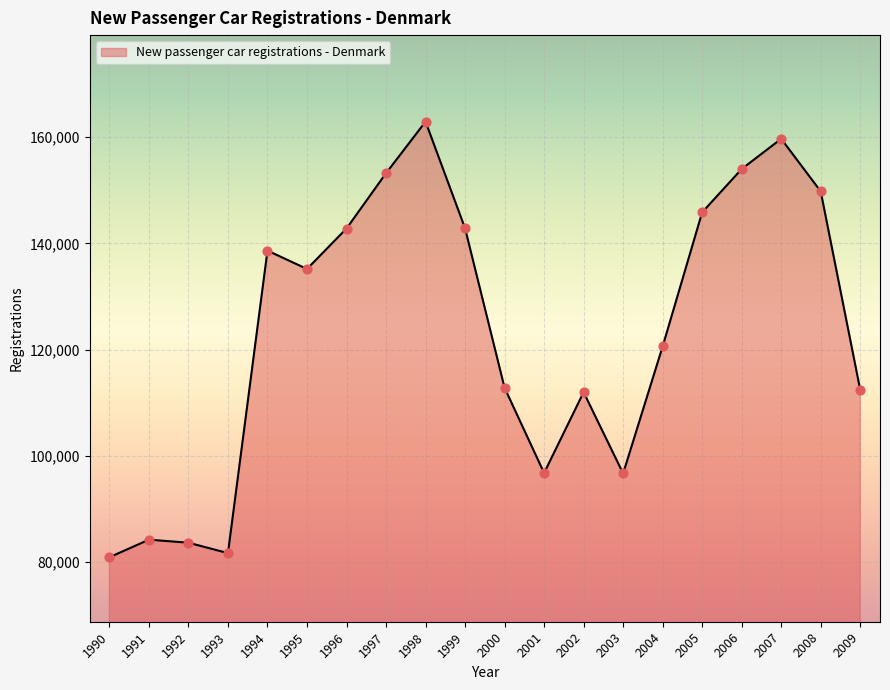

What is the change in value from 2000 to 2002?

-834